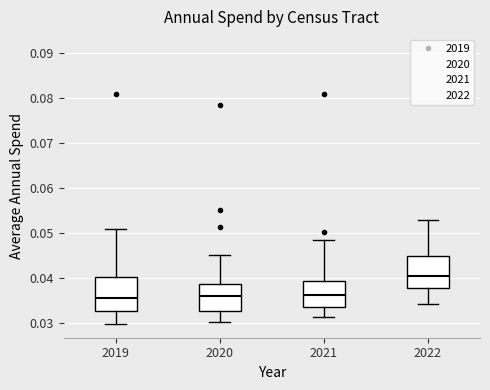

Where does the median line of the box at x = 2022 sit on the y-axis? The values are not printed on the chart, so give them approximately, as read against the axis.

0.040